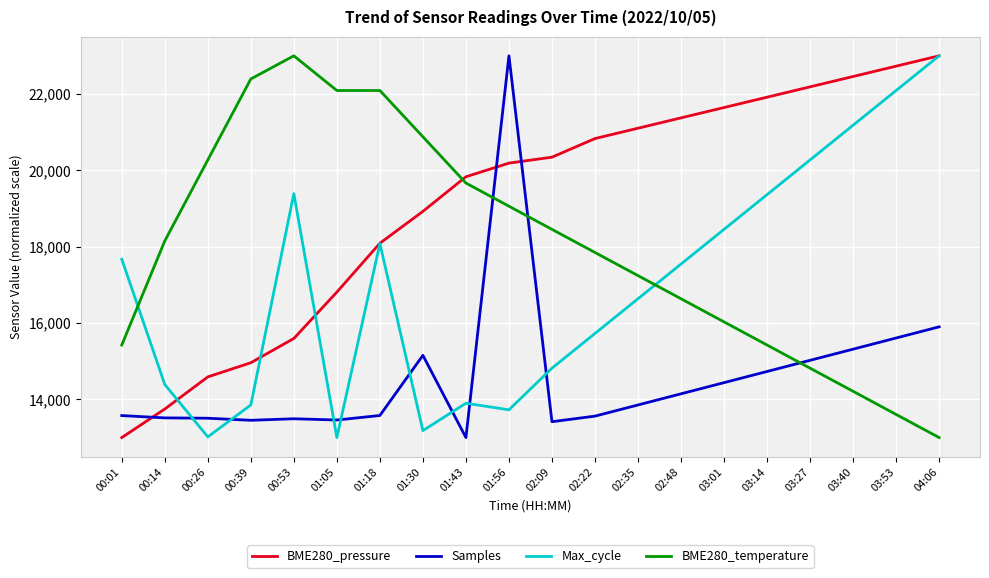

In Samples, how many points are lower than both neighbors (excluding endpoints)?

4